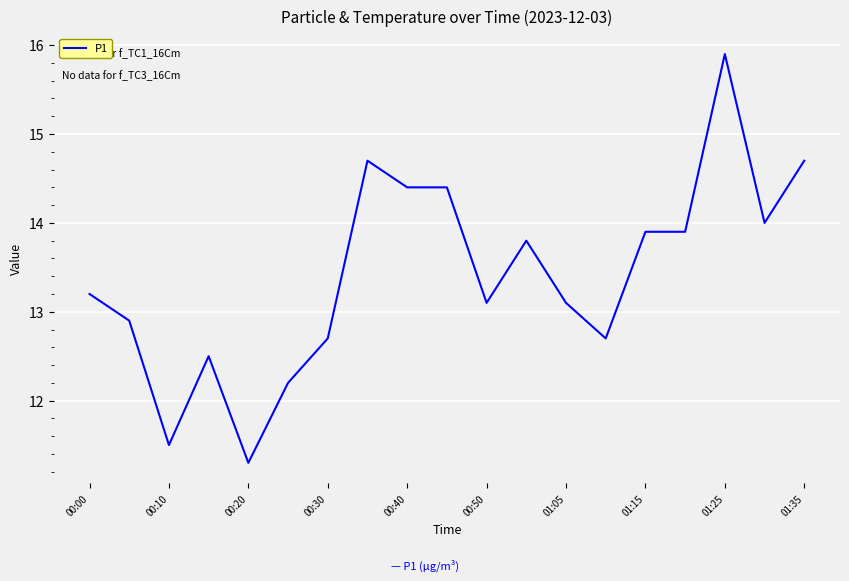

What is the difference between the maximum and minimum values?

4.6